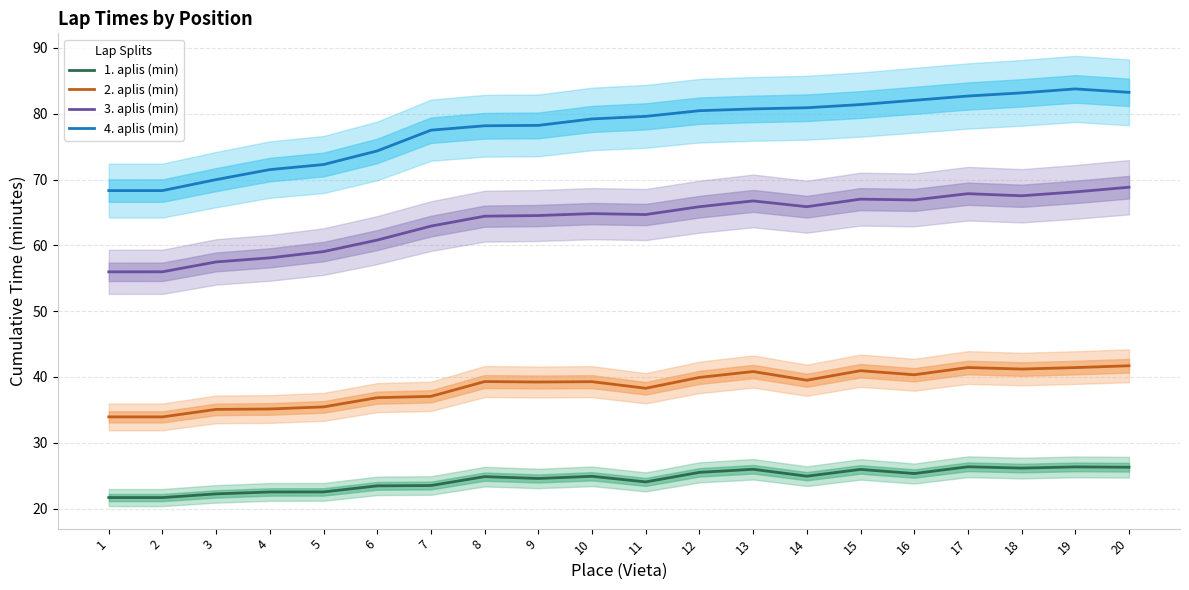

True or false: 4. aplis (min) and 3. aplis (min) cross at least once.

False